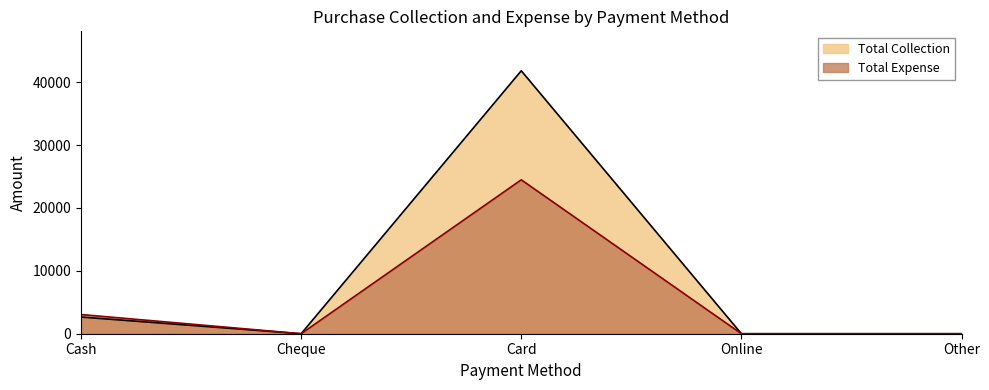

What is the sum of all Total Collection values?

44461